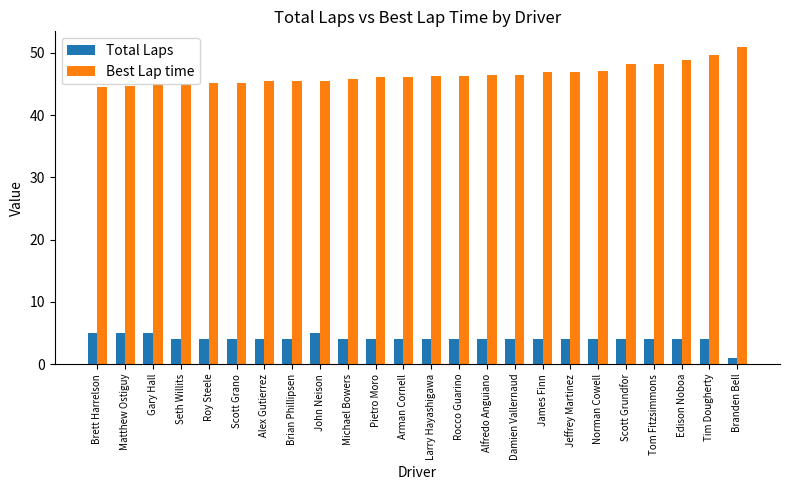

At how many categories does at least one series exceed 44?

24